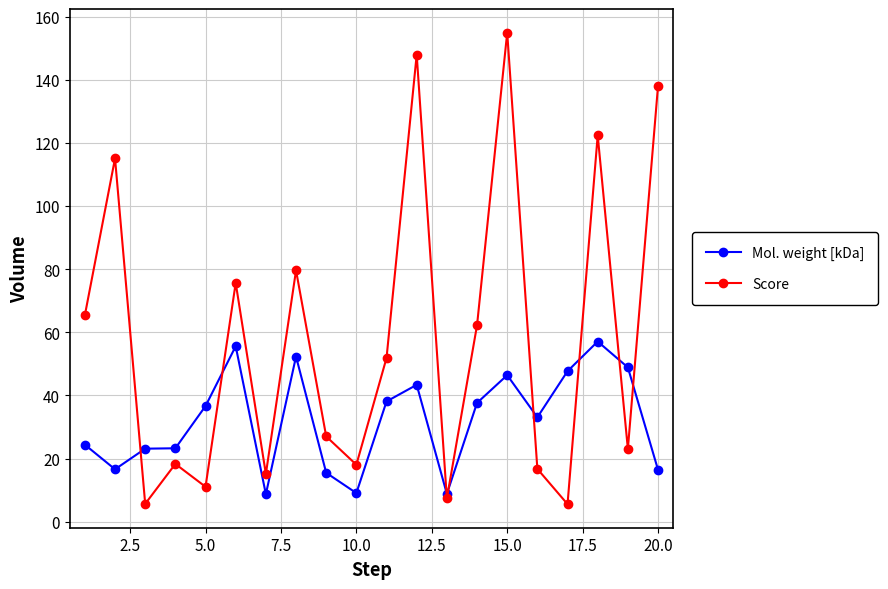

Does the chart display data point markers on the line(s)?

Yes